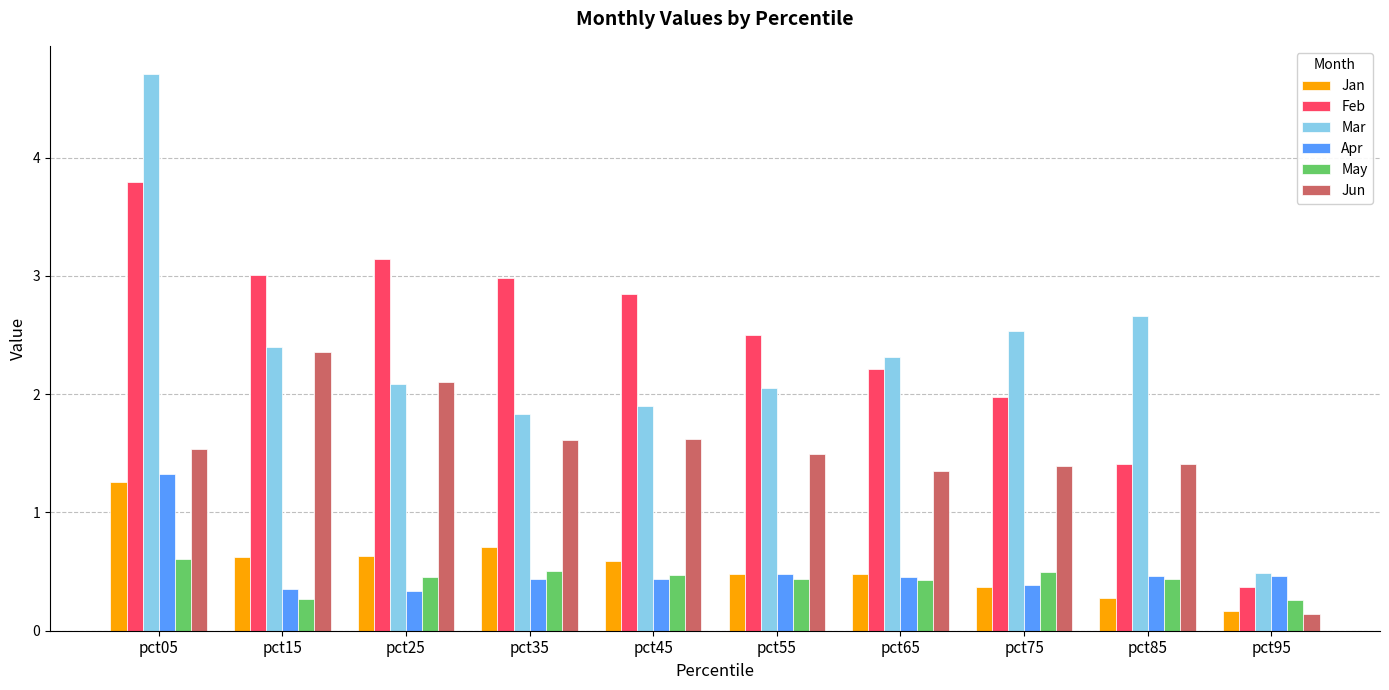

True or false: Feb has a value of 1.9 at pct45.

False